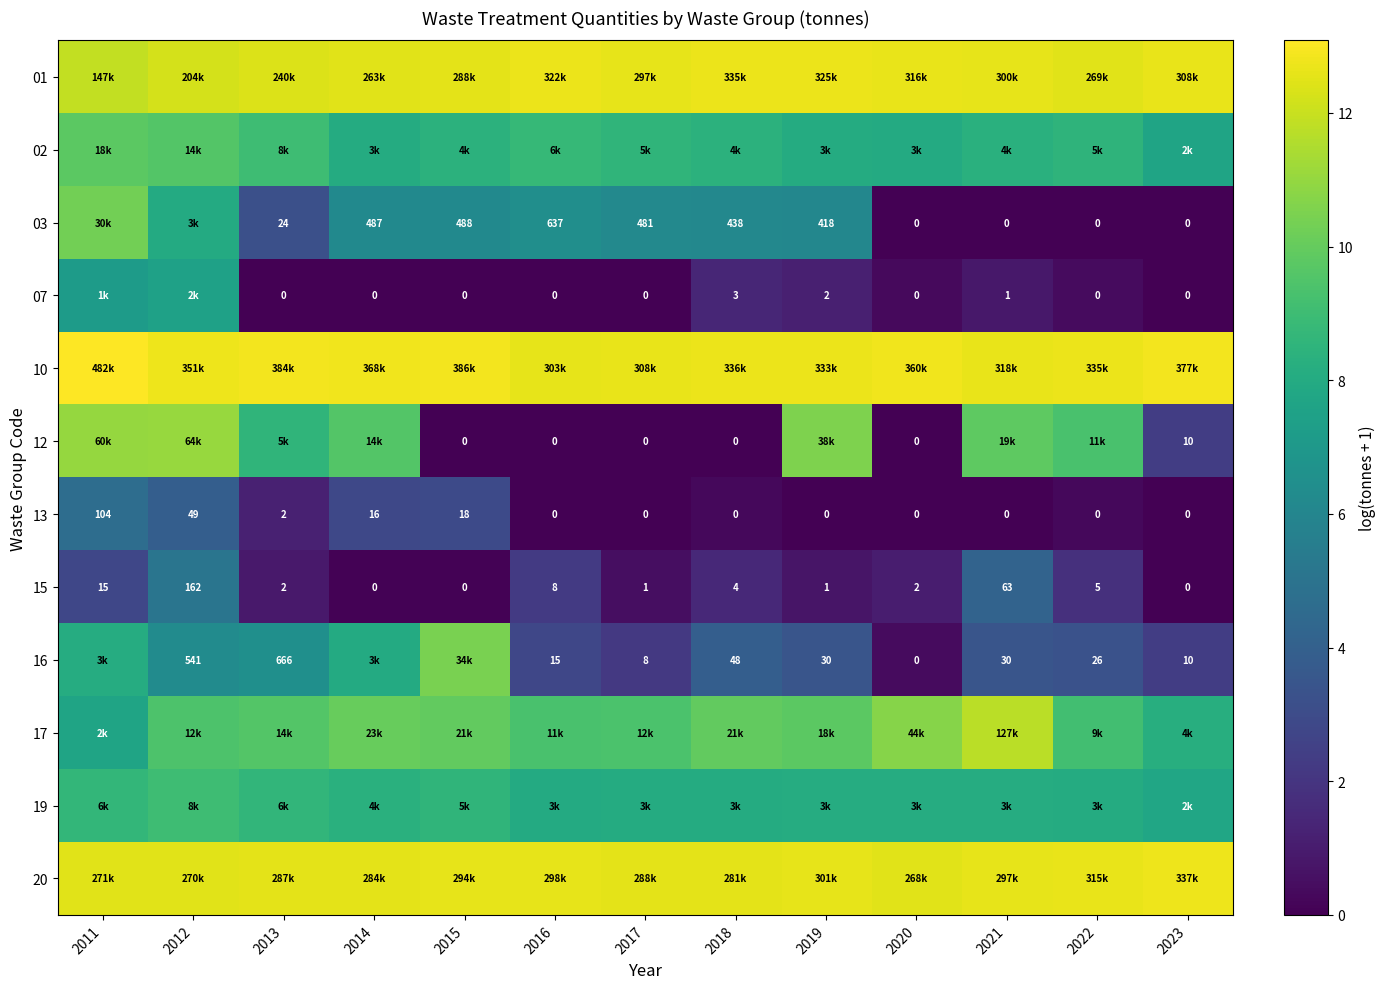

Is the value of 12 at 2015 greater than the value of 15 at 2013?

No